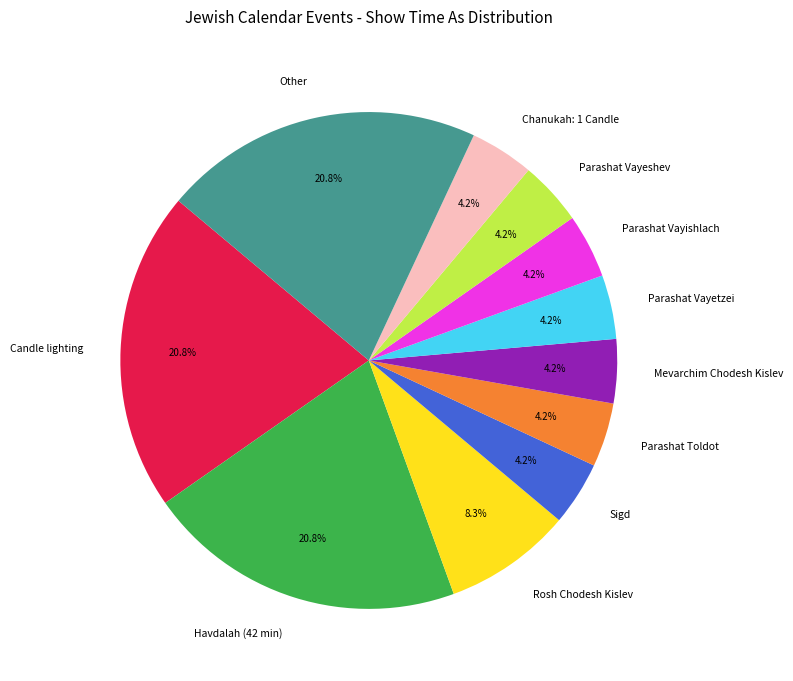

Is Havdalah (42 min) the majority of the pie?

No